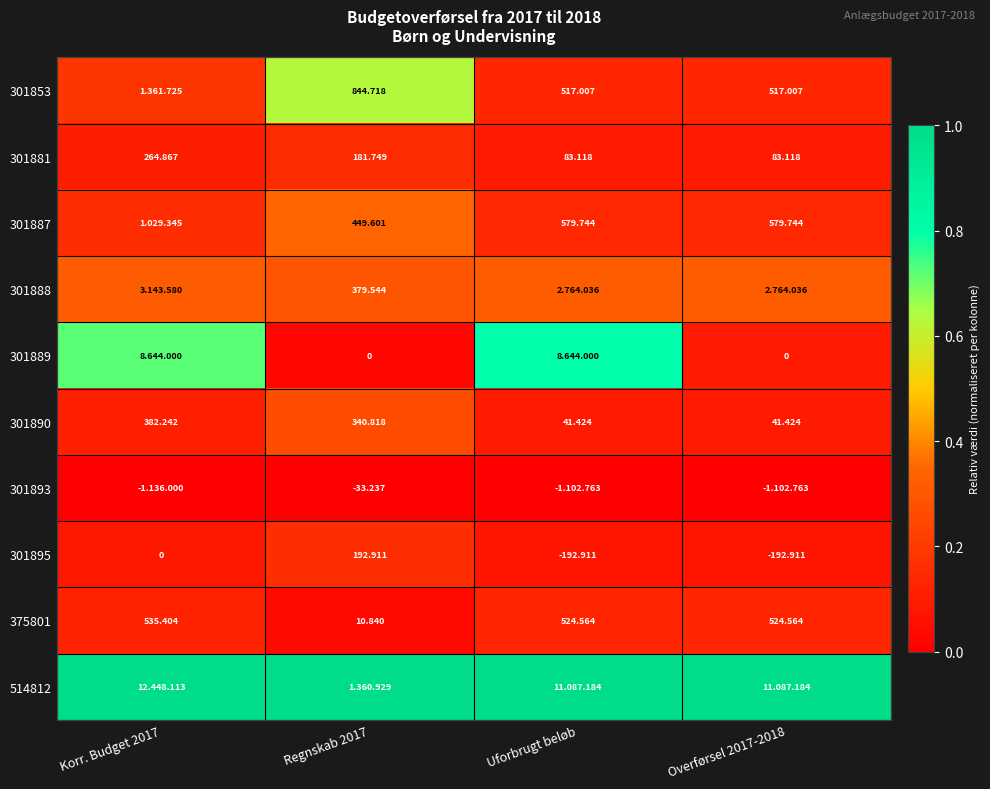

Is it true that 301853 equals 0.1 at Overførsel 2017-2018?

True